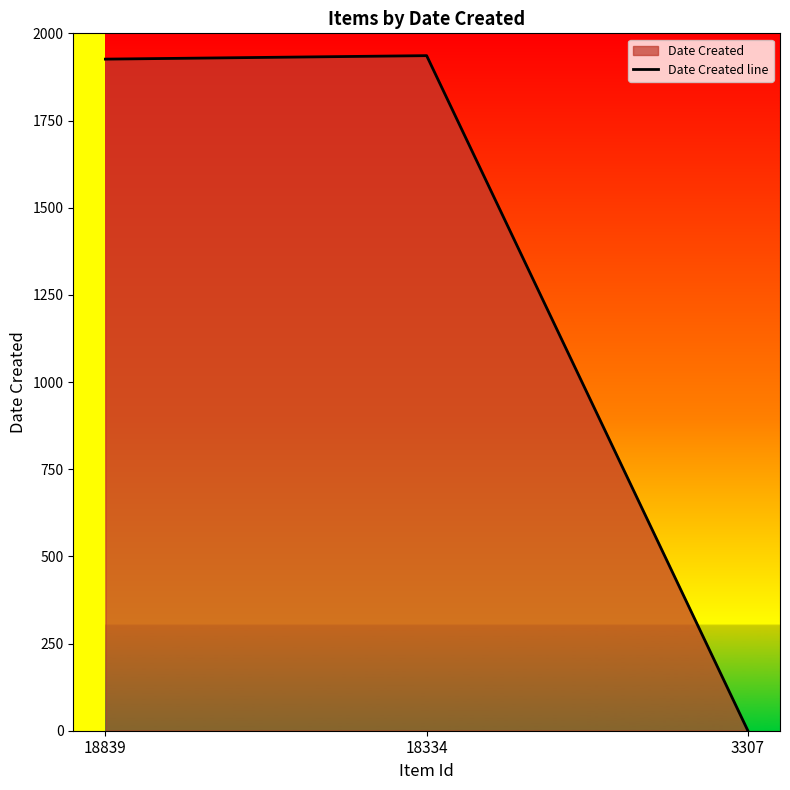

What is the sum of all values?

3862